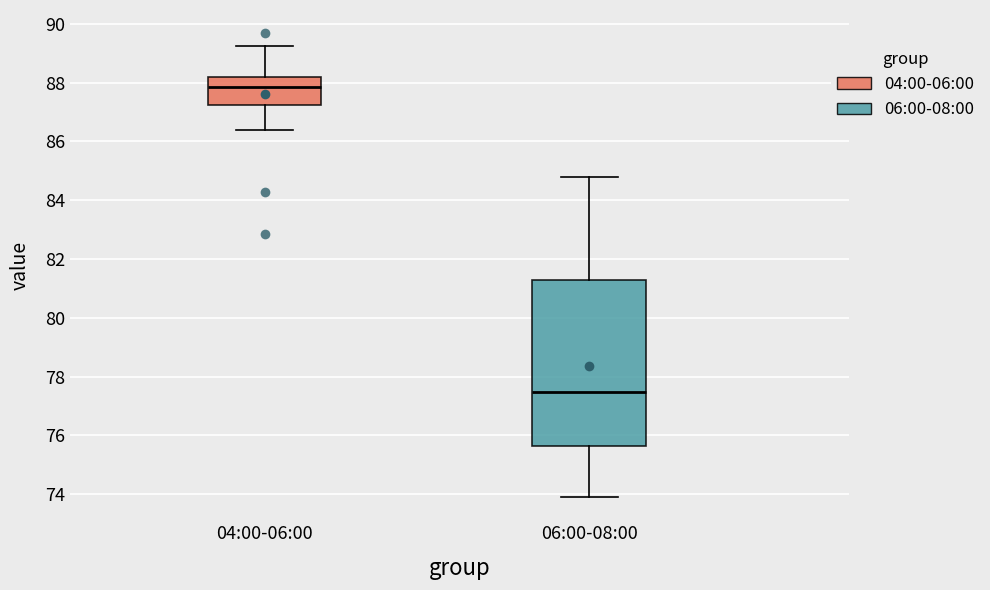

Reading left to right, read every box against the y-axis: the position of its median line, the range the box covers, and the ends of its whiskers. The values are not printed on the chart, so give them approximately, as read against the axis.

04:00-06:00: median 87.8, box 87.2 to 88.2, whiskers 86.4 to 89.2
06:00-08:00: median 77.4, box 75.6 to 81.2, whiskers 74.0 to 84.8